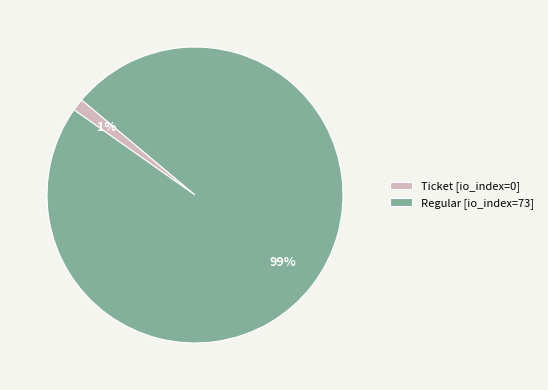

Rank the categories by value from highest to lowest.

Regular [io_index=73], Ticket [io_index=0]